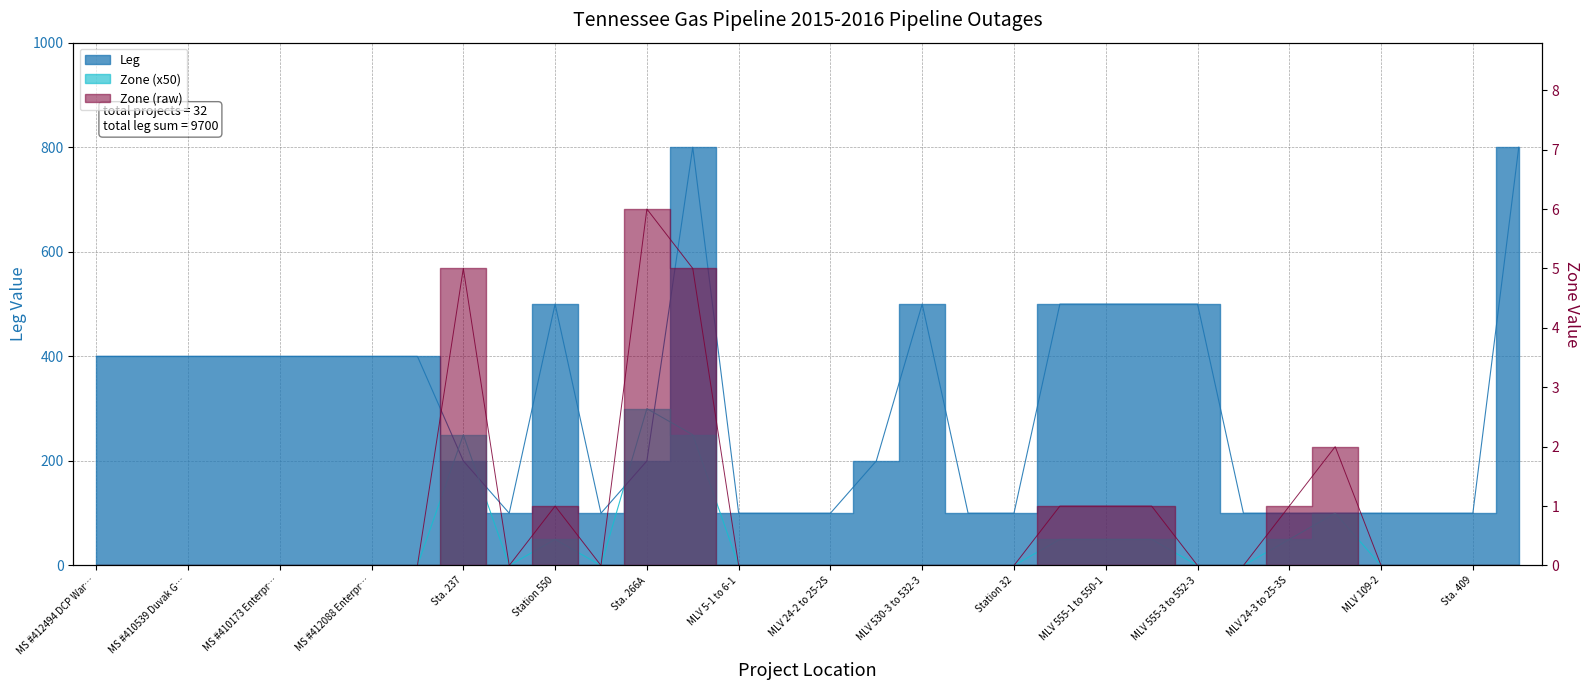

True or false: Leg has a value of 100 at MLV 7-1 to 9-1.

True